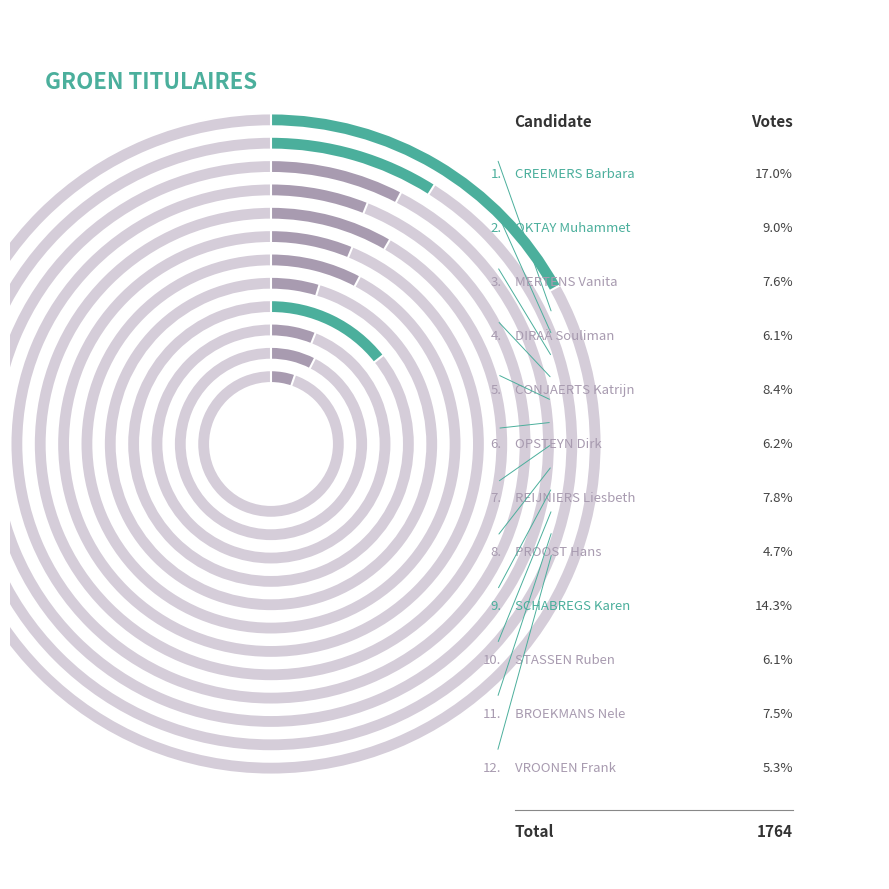

Count the number of slices in the pie.

12